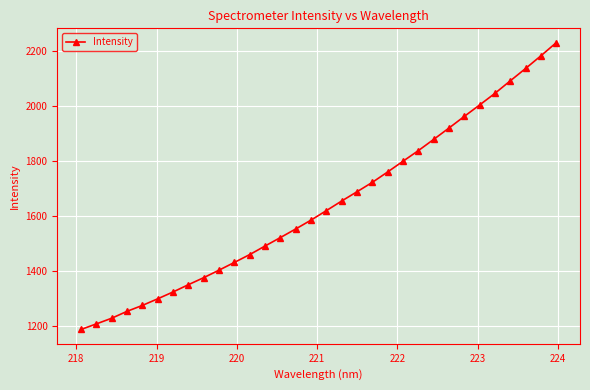

Count the number of categories in the chart.

32